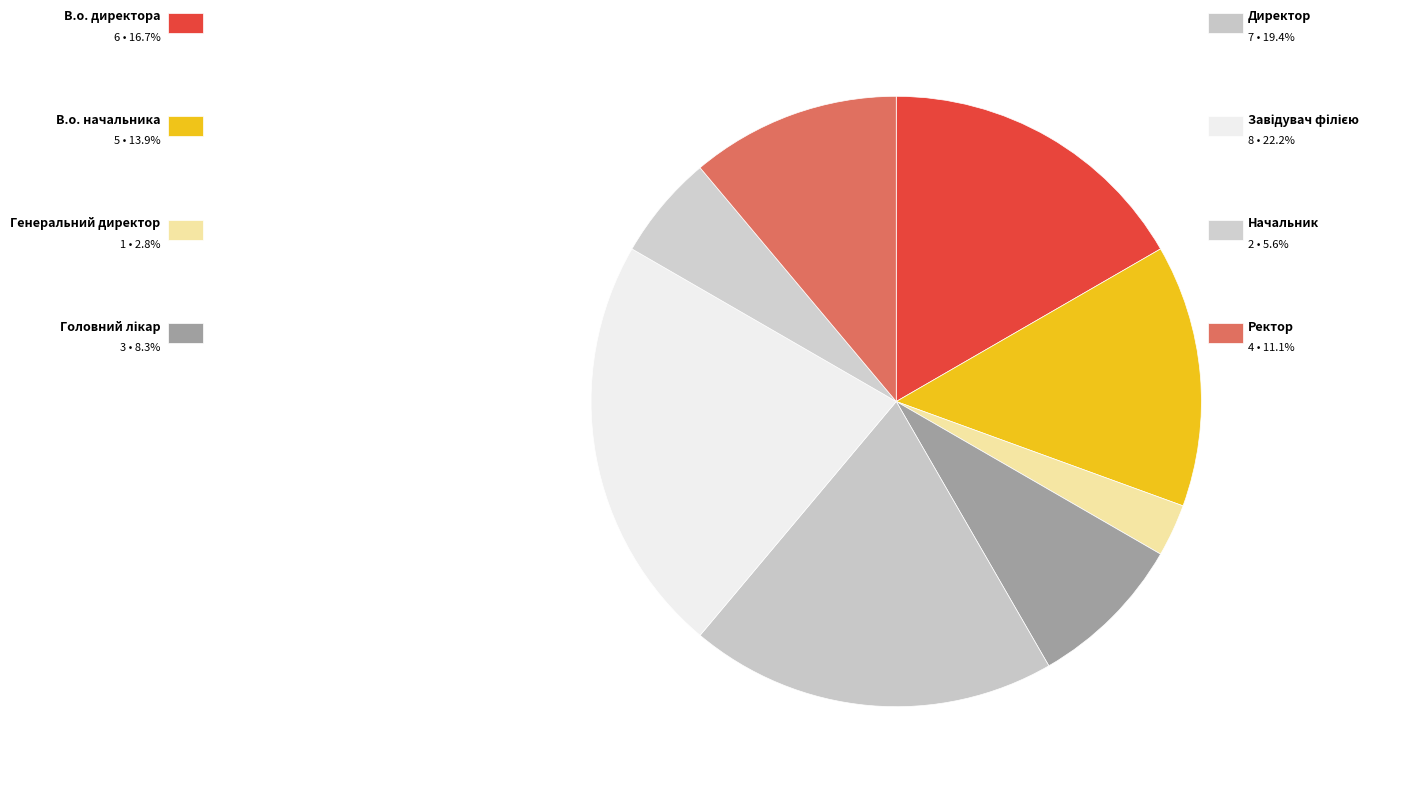

What is the largest slice in the pie chart?

Завідувач філією